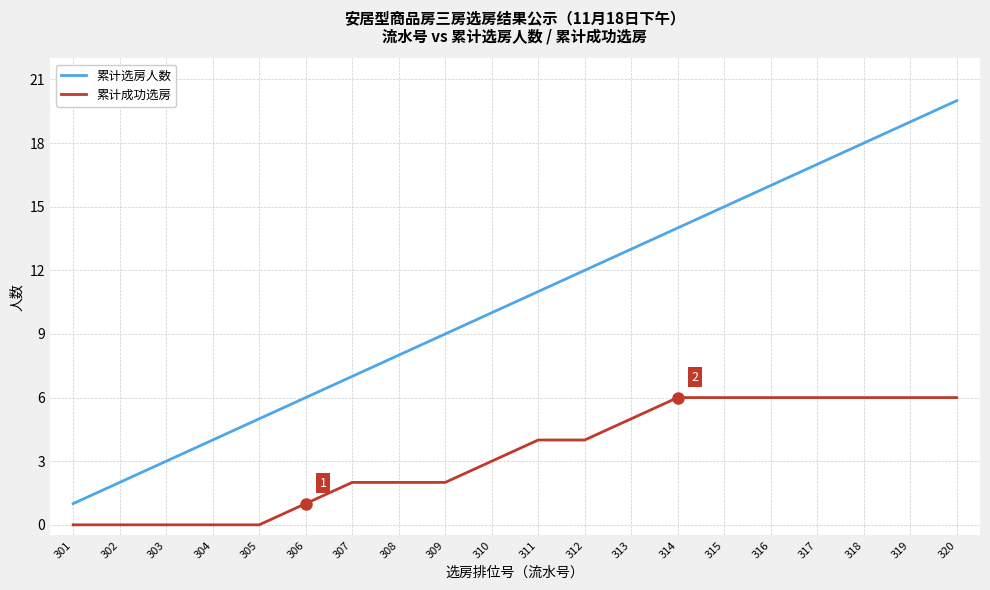

At which category does the chart reach its peak across all series?

320